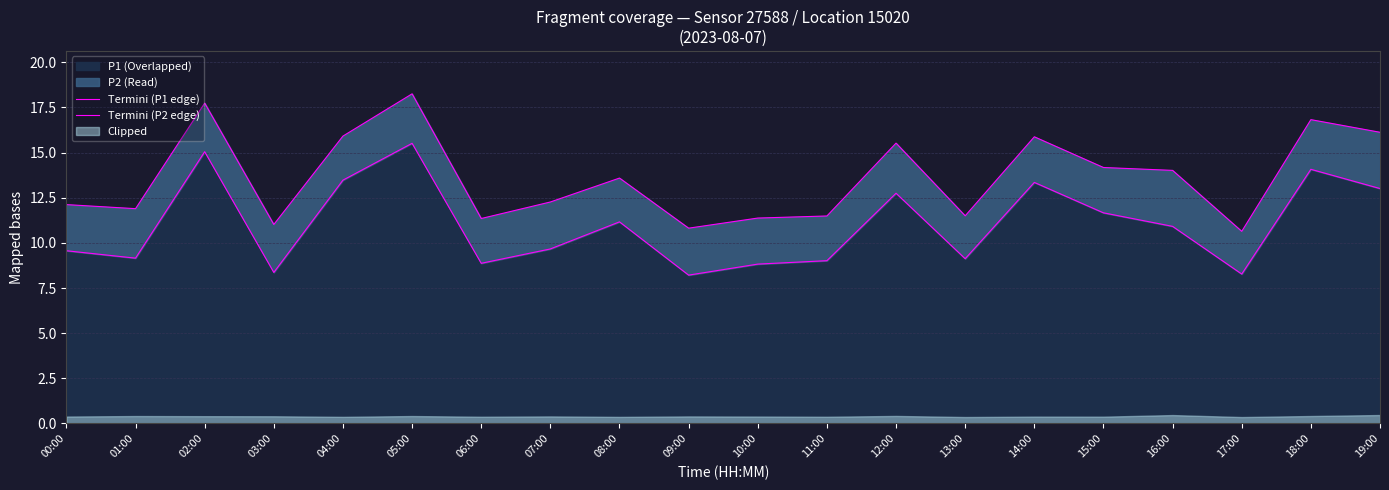

True or false: Termini (P1 edge) and Termini (P2 edge) cross at least once.

False